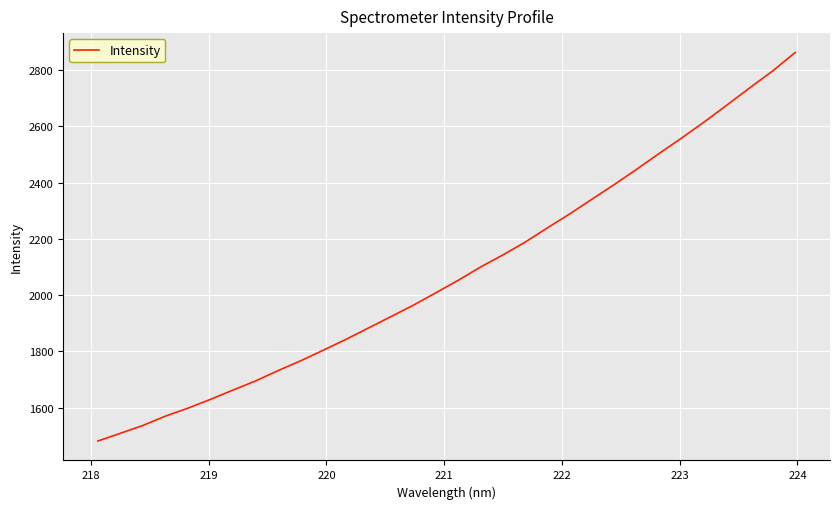

What is the smallest value displayed?

1481.1